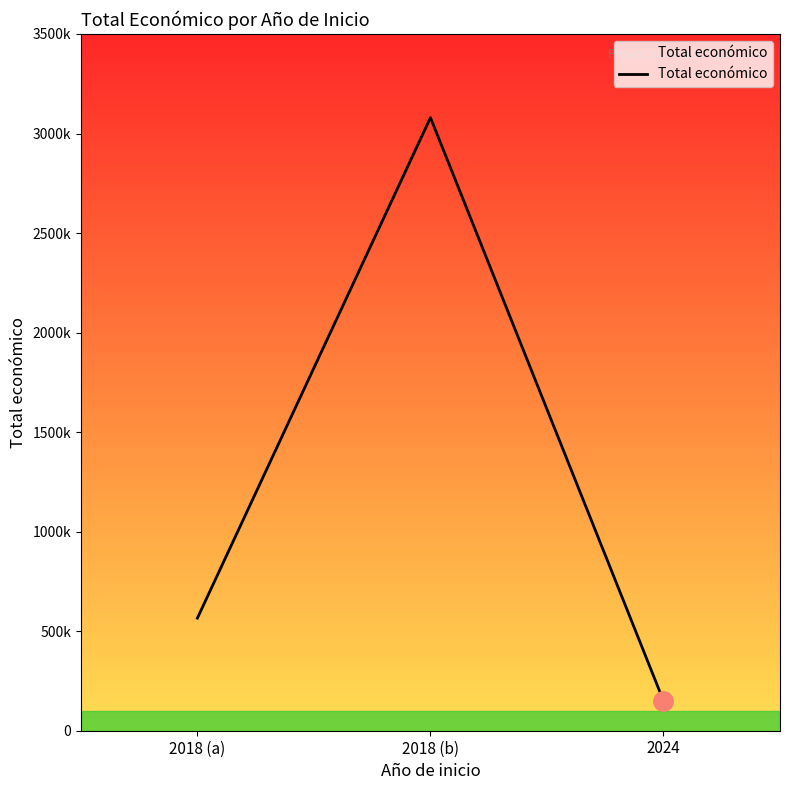

Does the chart display data point markers on the line(s)?

No